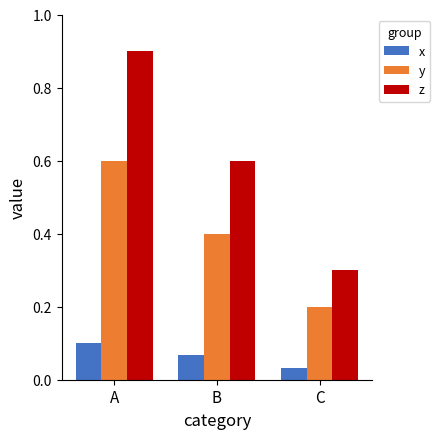

Which series changed the most between A and C?

z